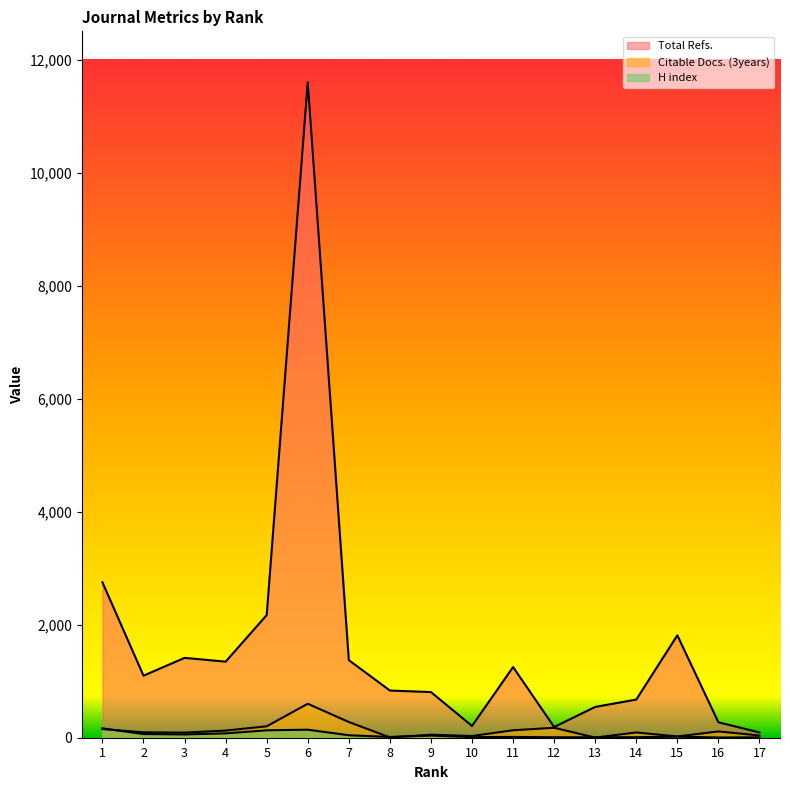

At which label is H index closest to 85?

4